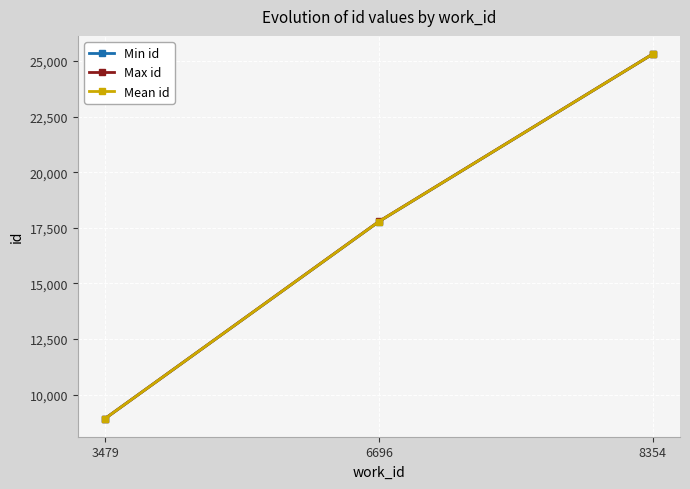

What is the sum of all Min id values?

52019.0